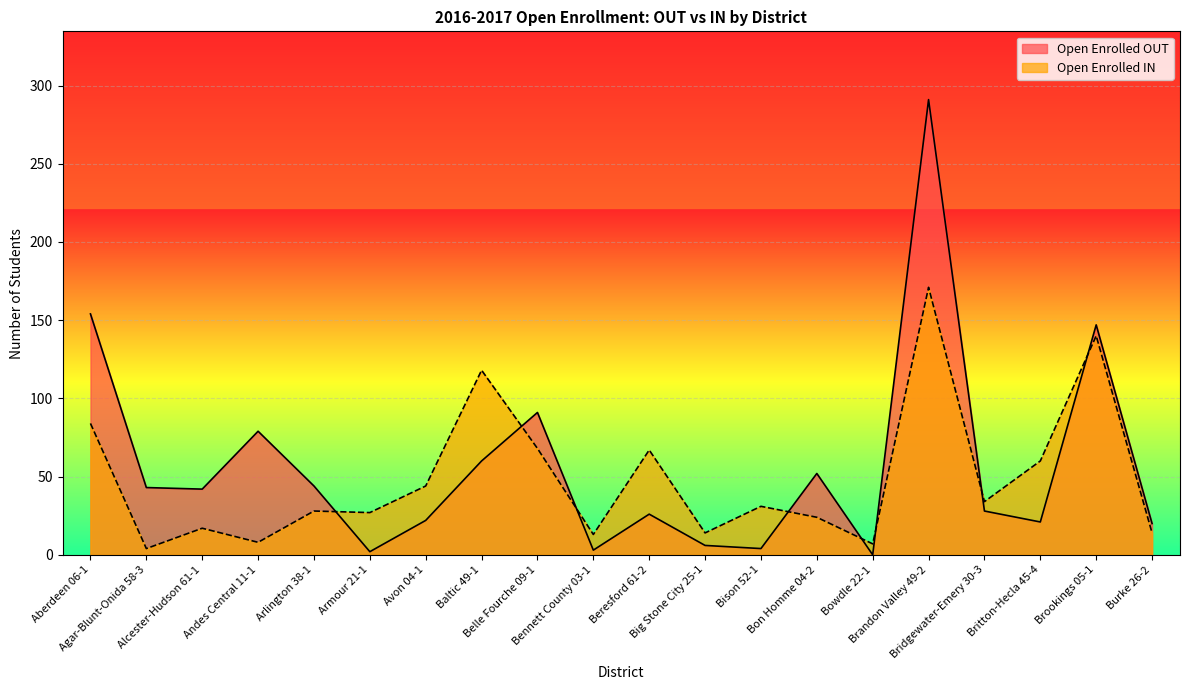

At which label does Open Enrolled IN reach its peak?

Brandon Valley 49-2